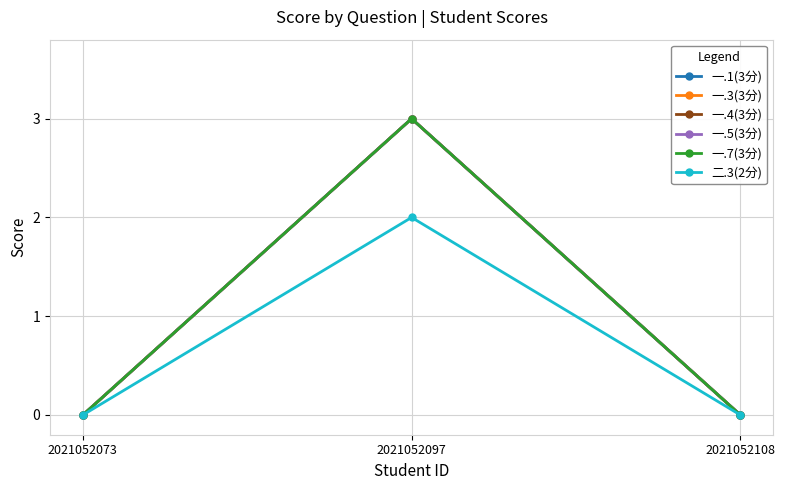

Reading right to left, extract all data points from this chart.

一.1(3分): 0	3	0
一.3(3分): 0	3	0
一.4(3分): 0	3	0
一.5(3分): 0	3	0
一.7(3分): 0	3	0
二.3(2分): 0	2	0